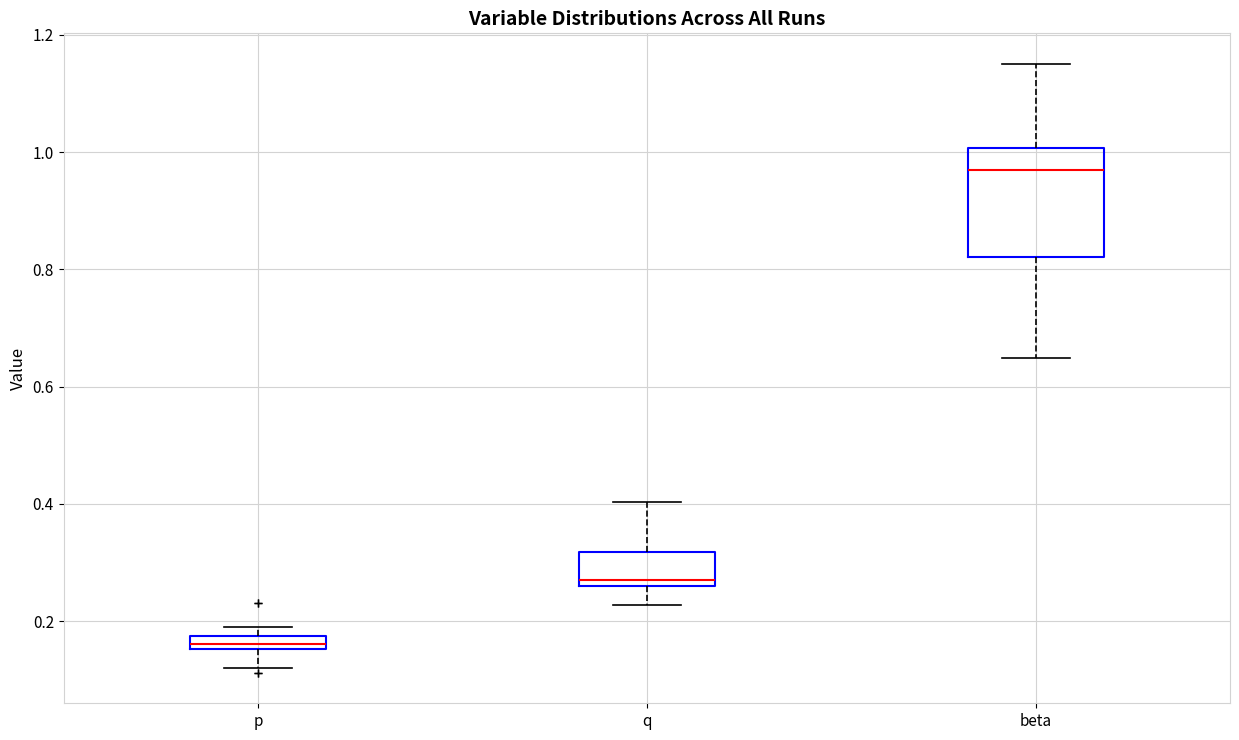

Which box's median line is the lowest?

p